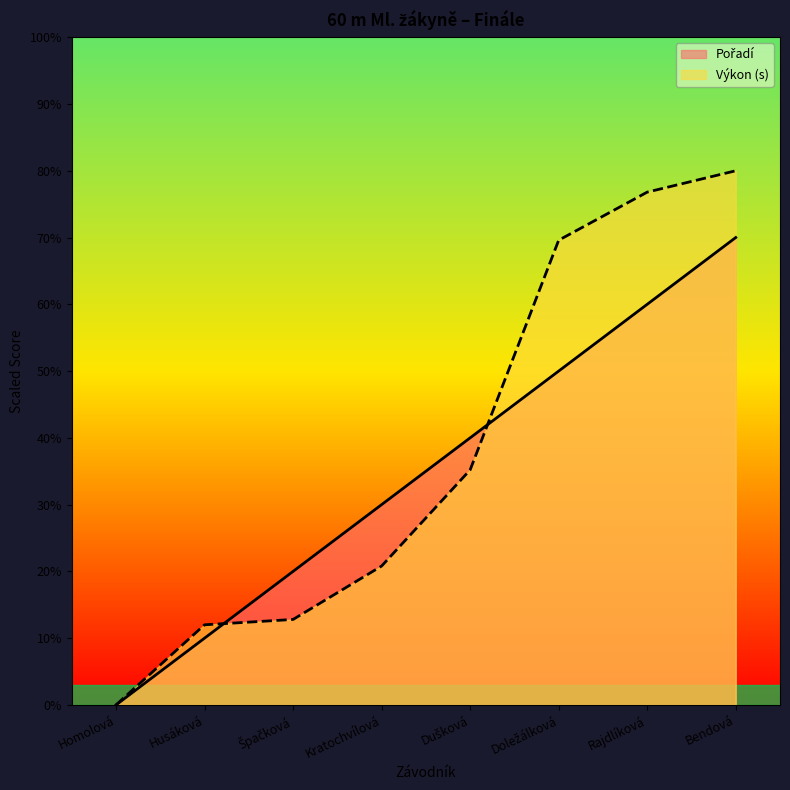

Which label corresponds to the smallest value in the chart?

Homolová